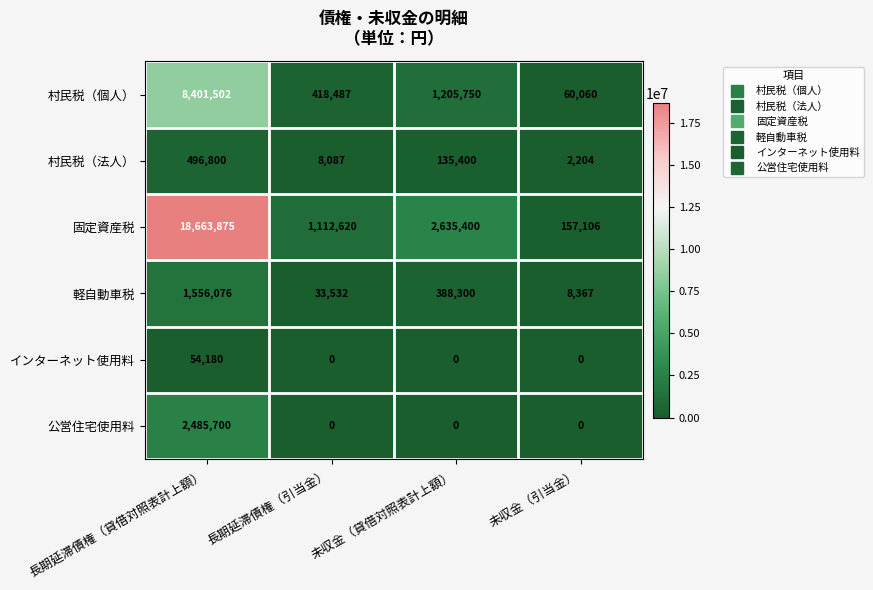

Rank the series at 長期延滞債権（貸借対照表計上額） from highest to lowest value.

固定資産税, 村民税（個人）, 公営住宅使用料, 軽自動車税, 村民税（法人）, インターネット使用料